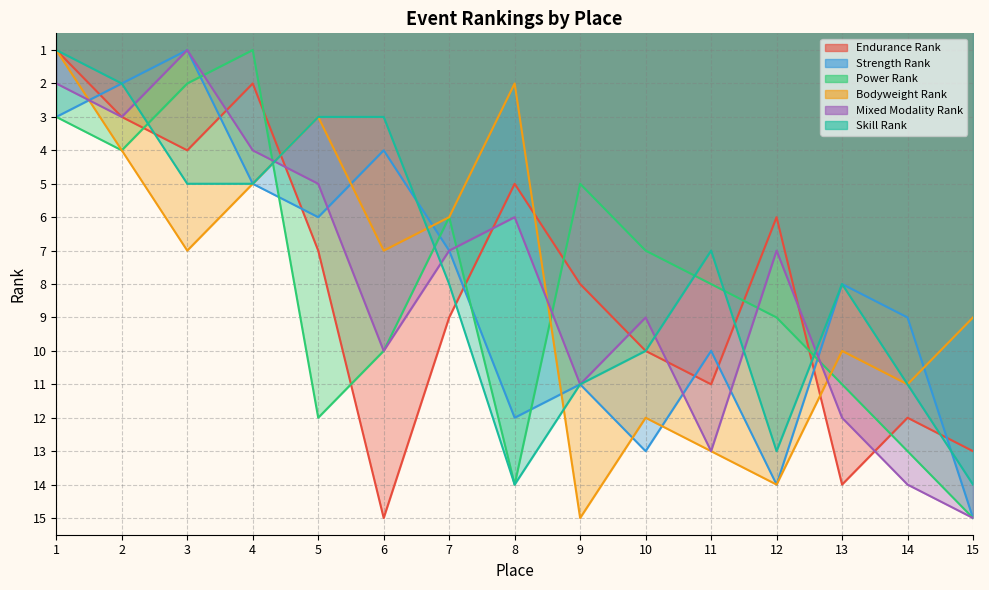

At which label does Power Rank reach its peak?

15